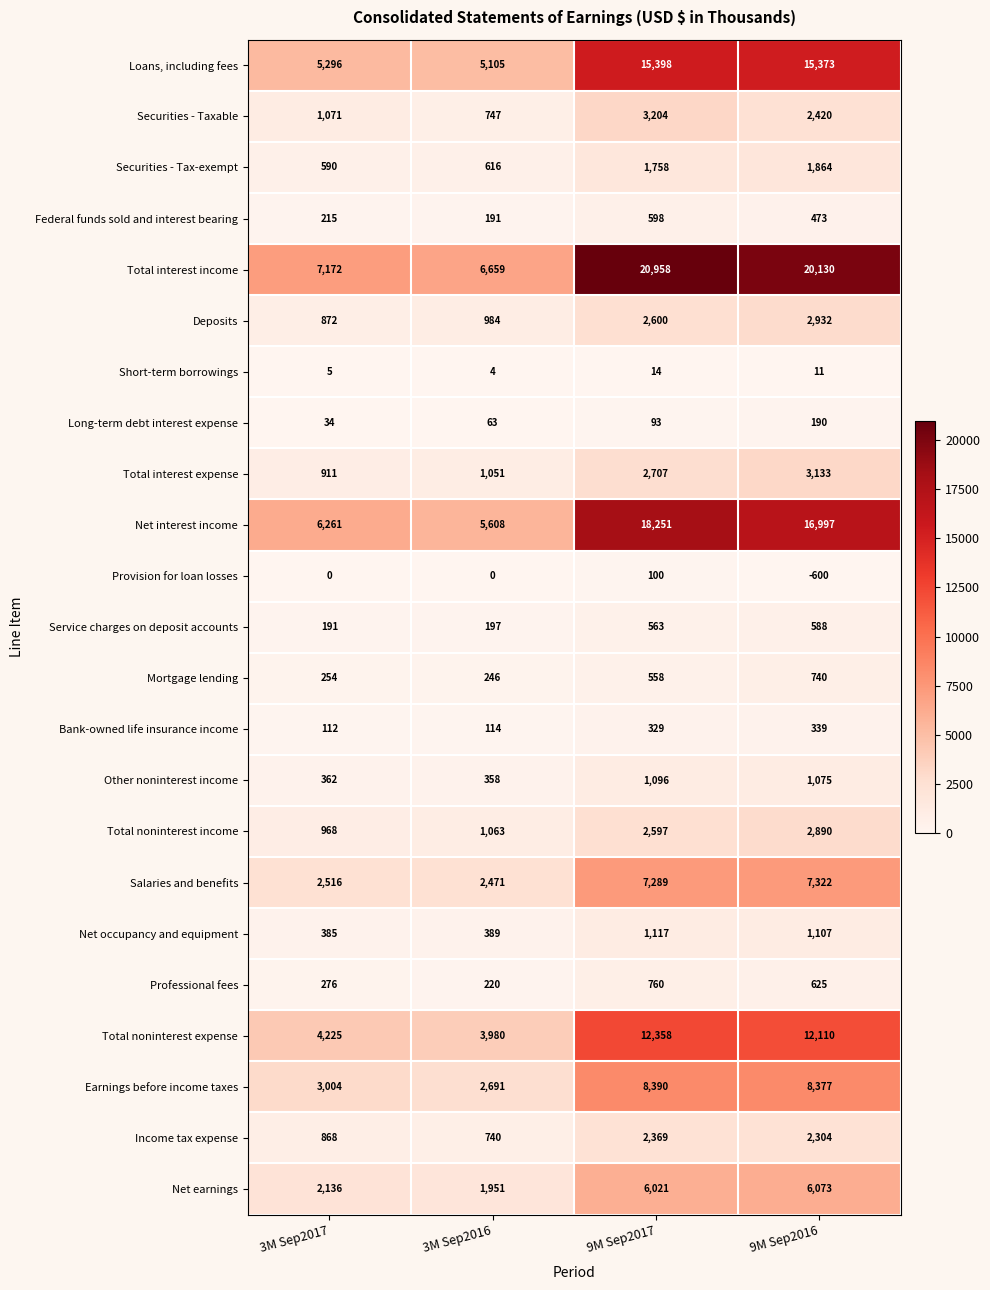

True or false: Bank-owned life insurance income has a value of 114 at 3M Sep2016.

True